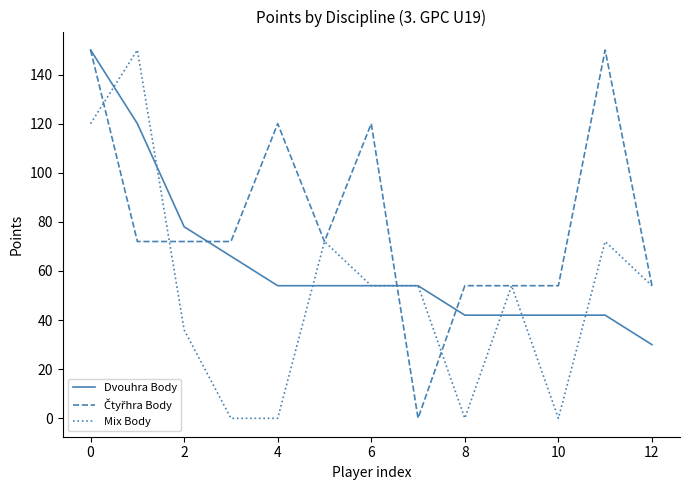

What is the highest value of the Mix Body series?

150